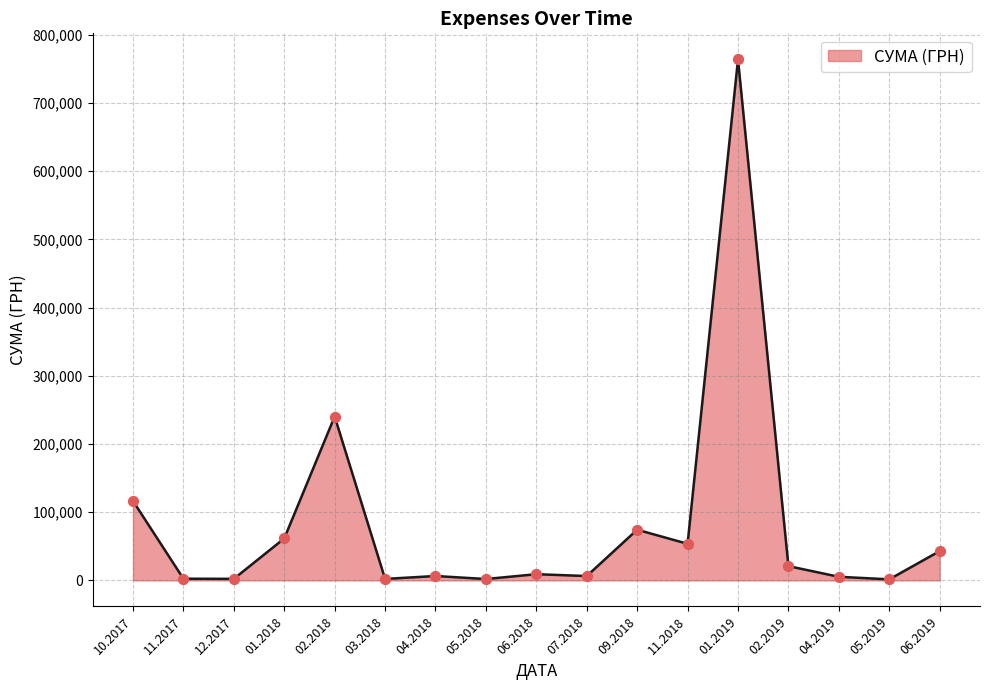

Approximately how many times larger is the value at 01.2018 compared to 06.2019?

1.4